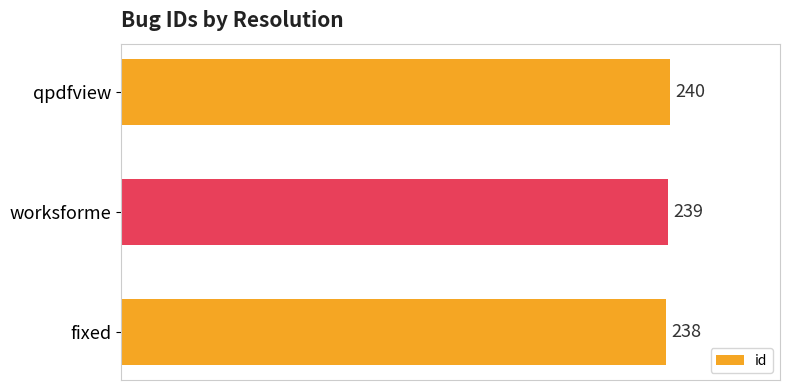

Approximately how many times larger is the value at fixed compared to worksforme?

1.0